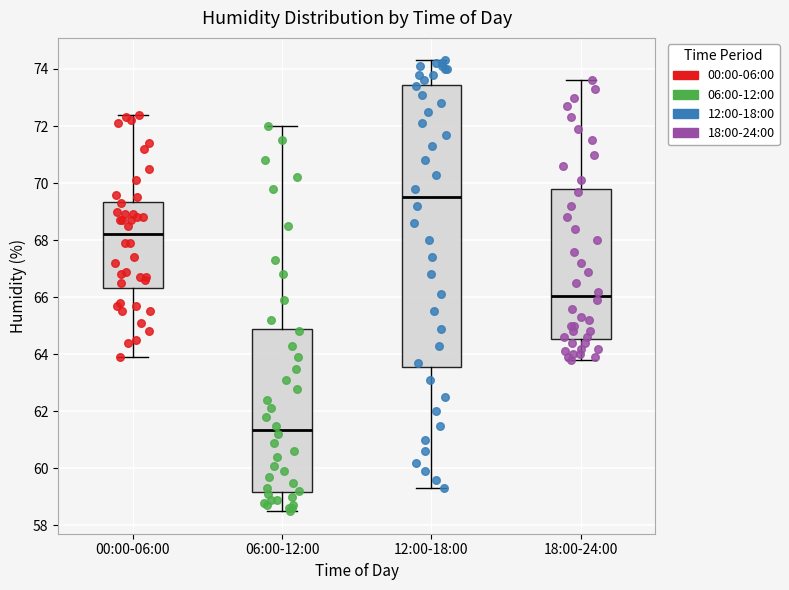

Comparing the boxes themselves (not the whiskers), which one is the tallest?

12:00-18:00